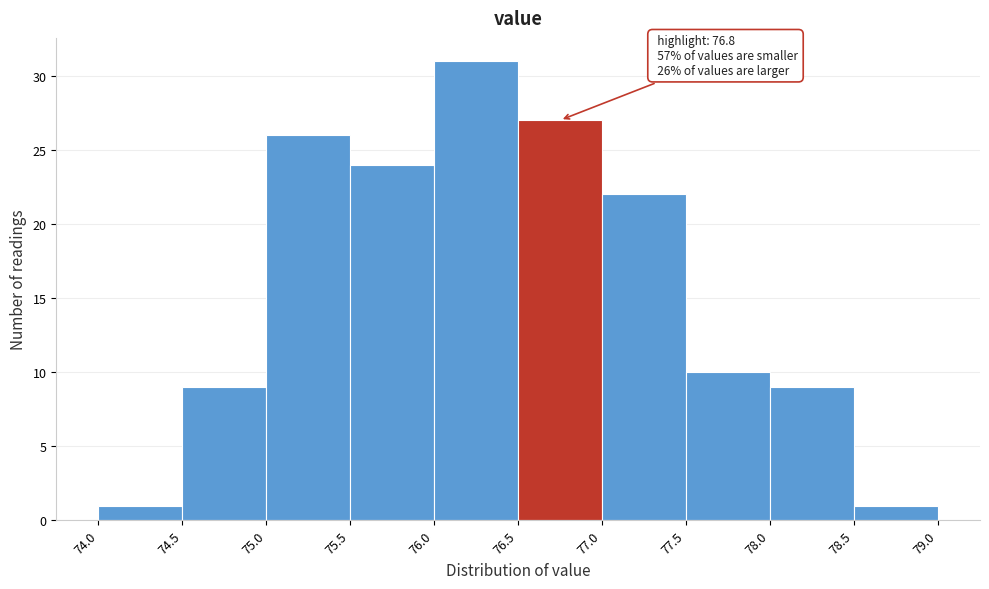

Over which range of the x-axis is the bar tallest?

76.0 to 76.5